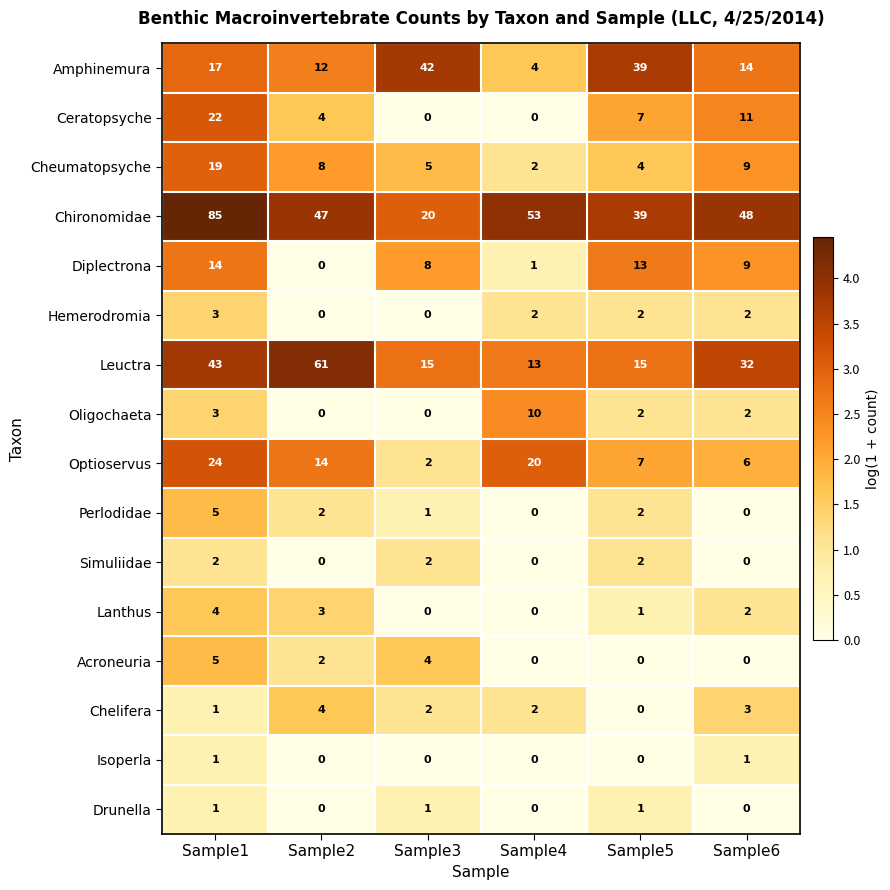

What is the difference between the maximum and second lowest values in the Chelifera series?

3